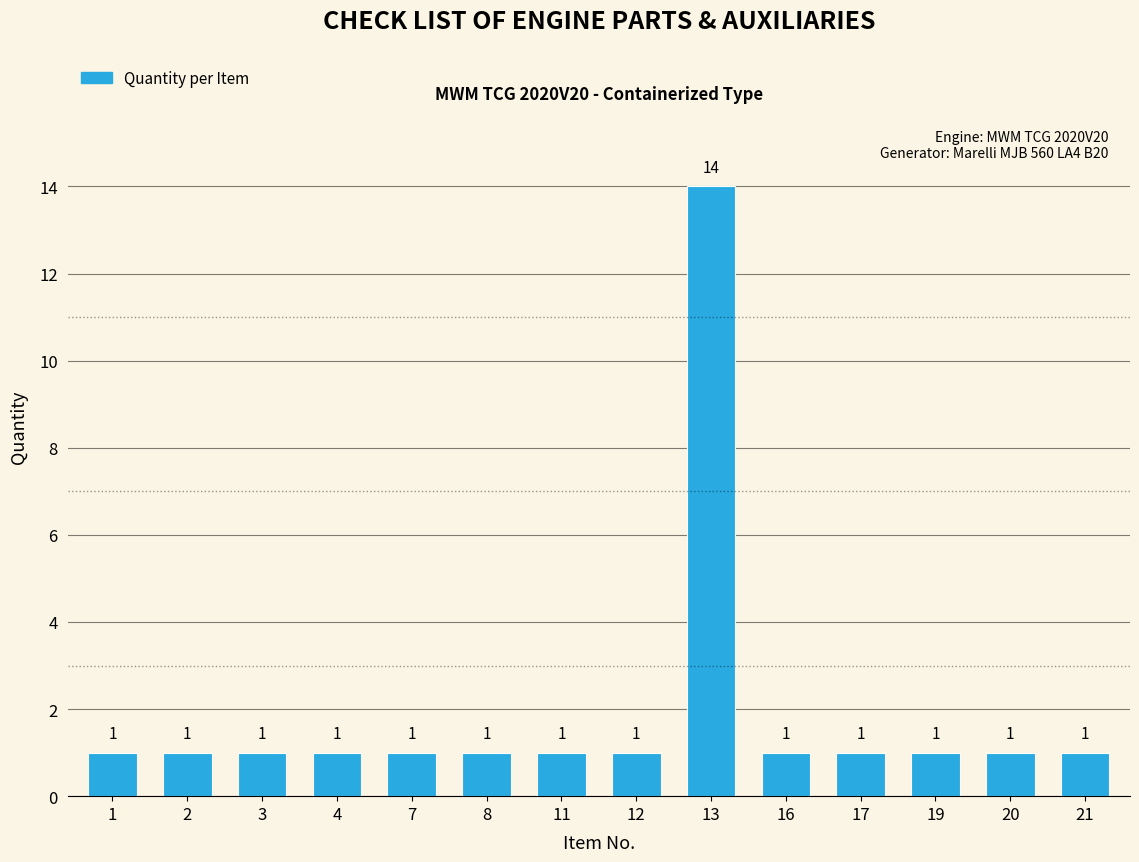

Reading right to left, transcribe all the data shown in this chart.

1	1	1	1	1	14	1	1	1	1	1	1	1	1